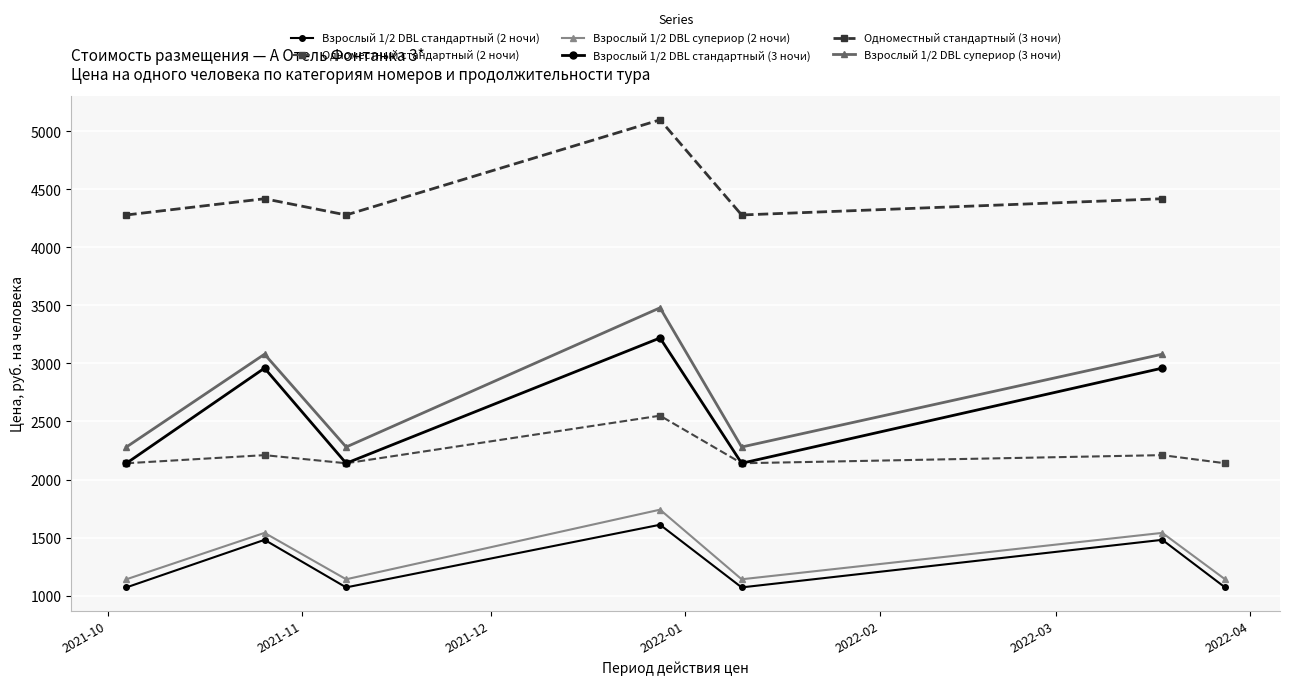

At which label is Взрослый 1/2 DBL (супериор) closest to 2310?

2021-10-04